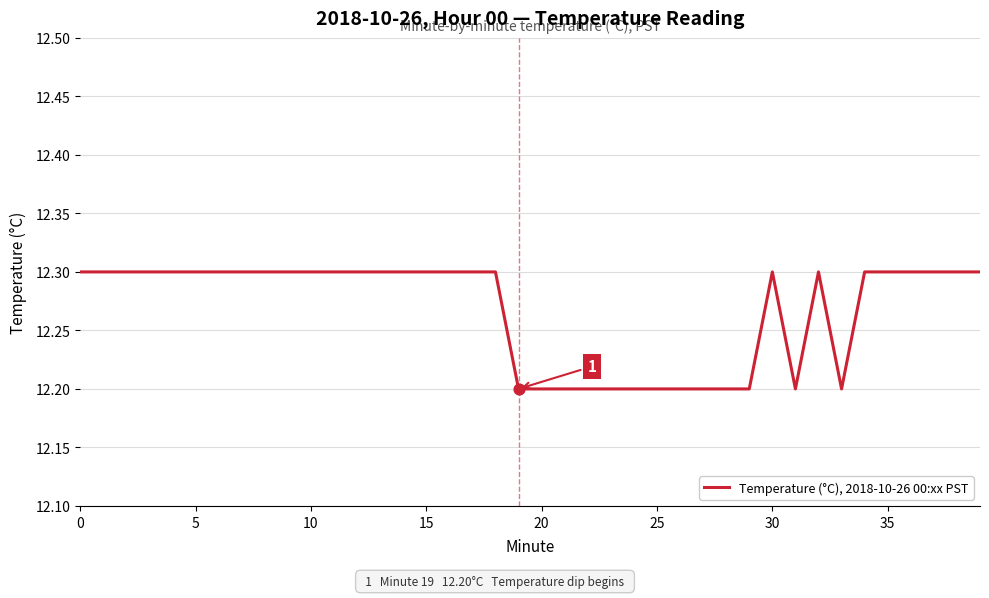

What is the maximum value shown in the chart?

12.3